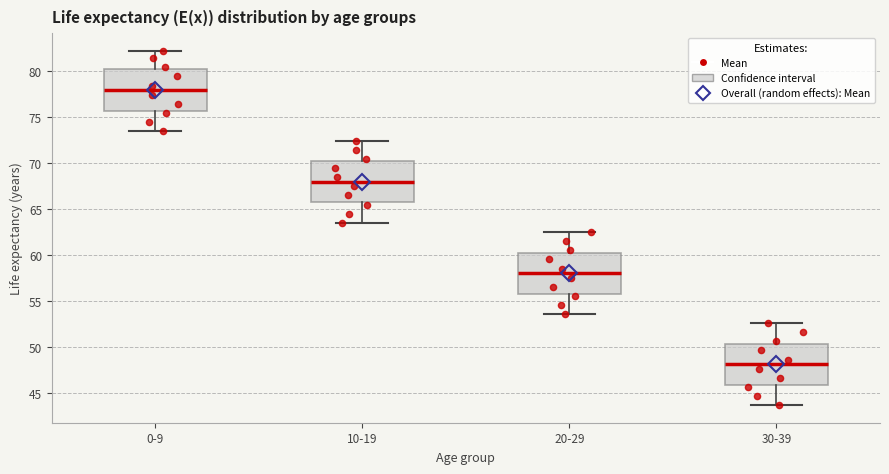

Which box's median line is the lowest?

30-39